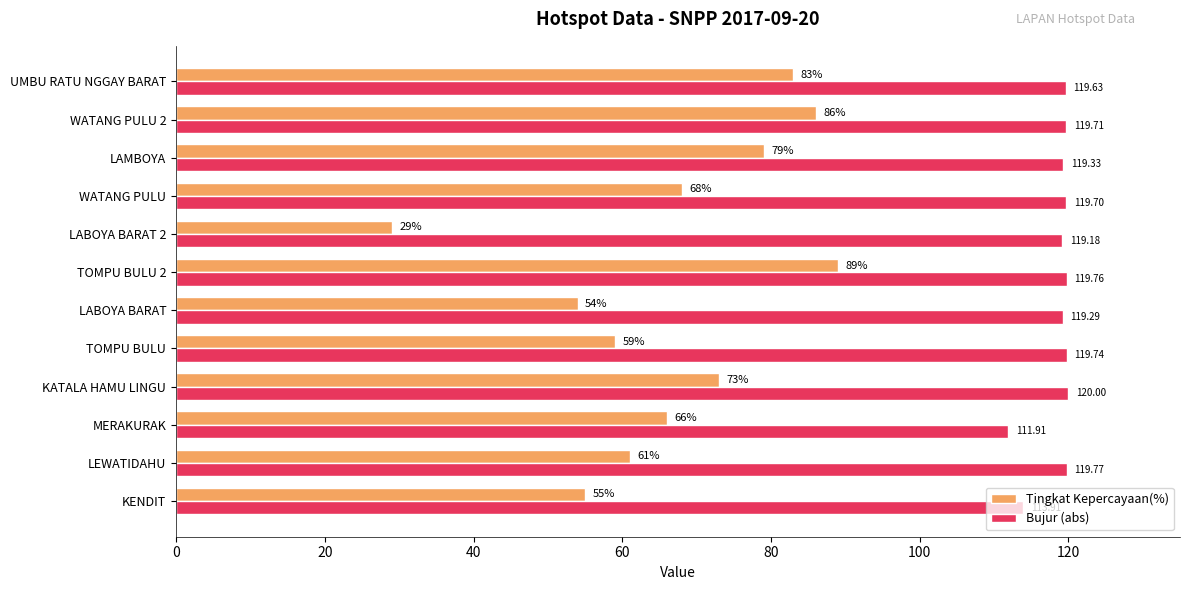

Which series has the largest range (max minus min)?

Tingkat Kepercayaan(%)